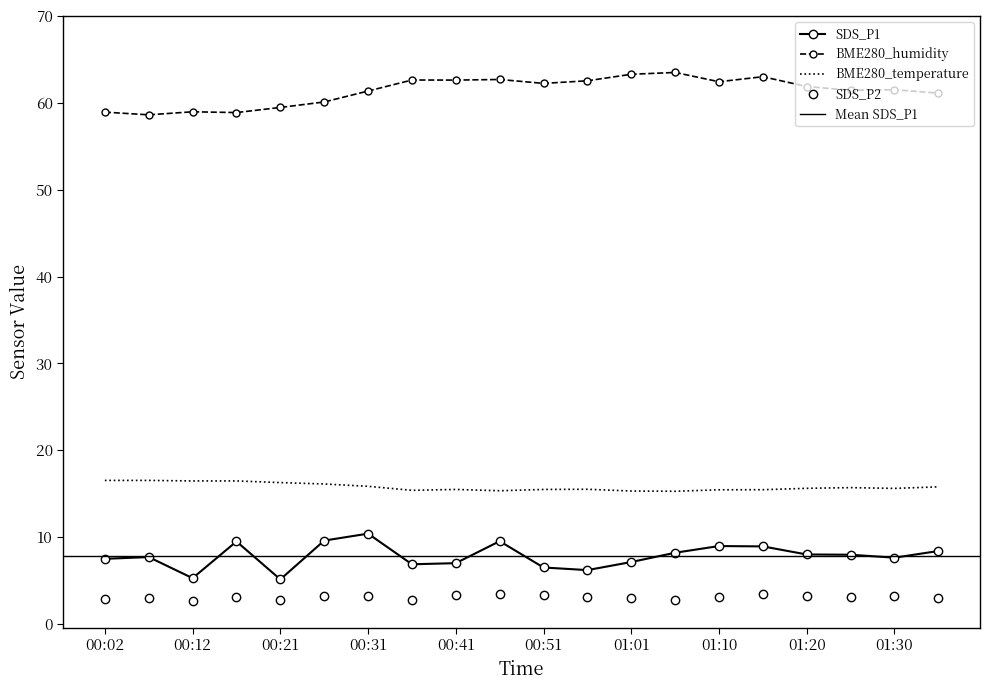

Is the value of BME280_humidity at 00:26 greater than the value of BME280_temperature at 01:10?

Yes